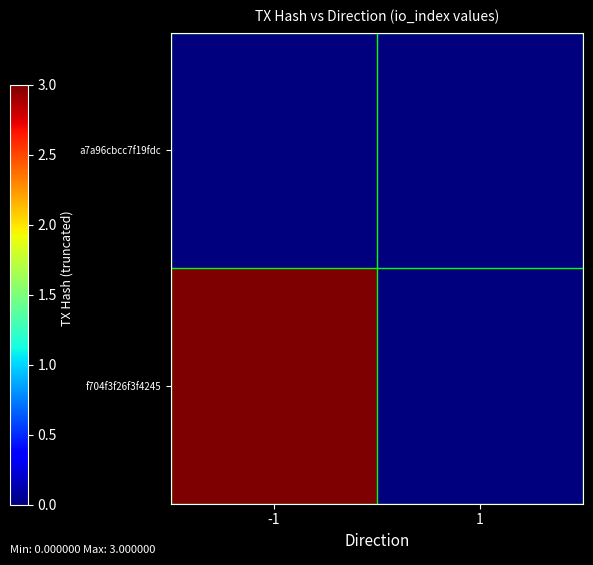

At how many categories does at least one series exceed 0?

1